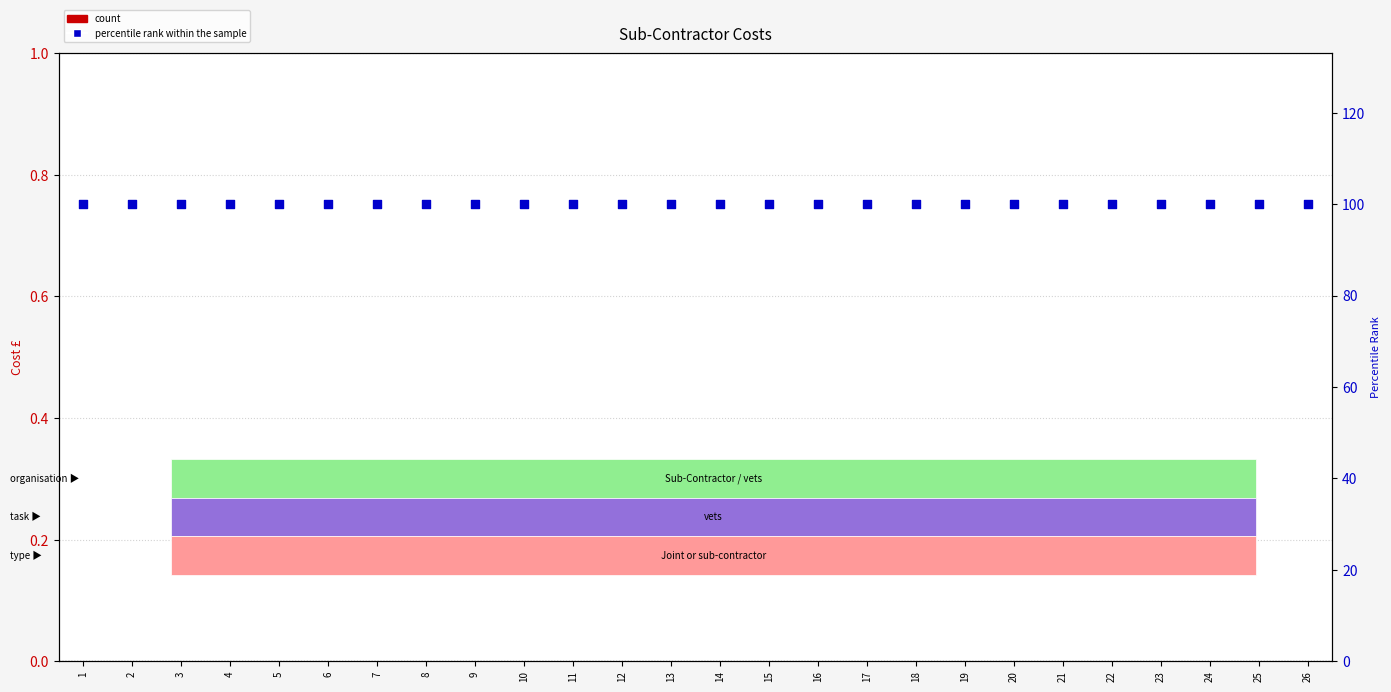

At which category is the sum across all series the highest?

1